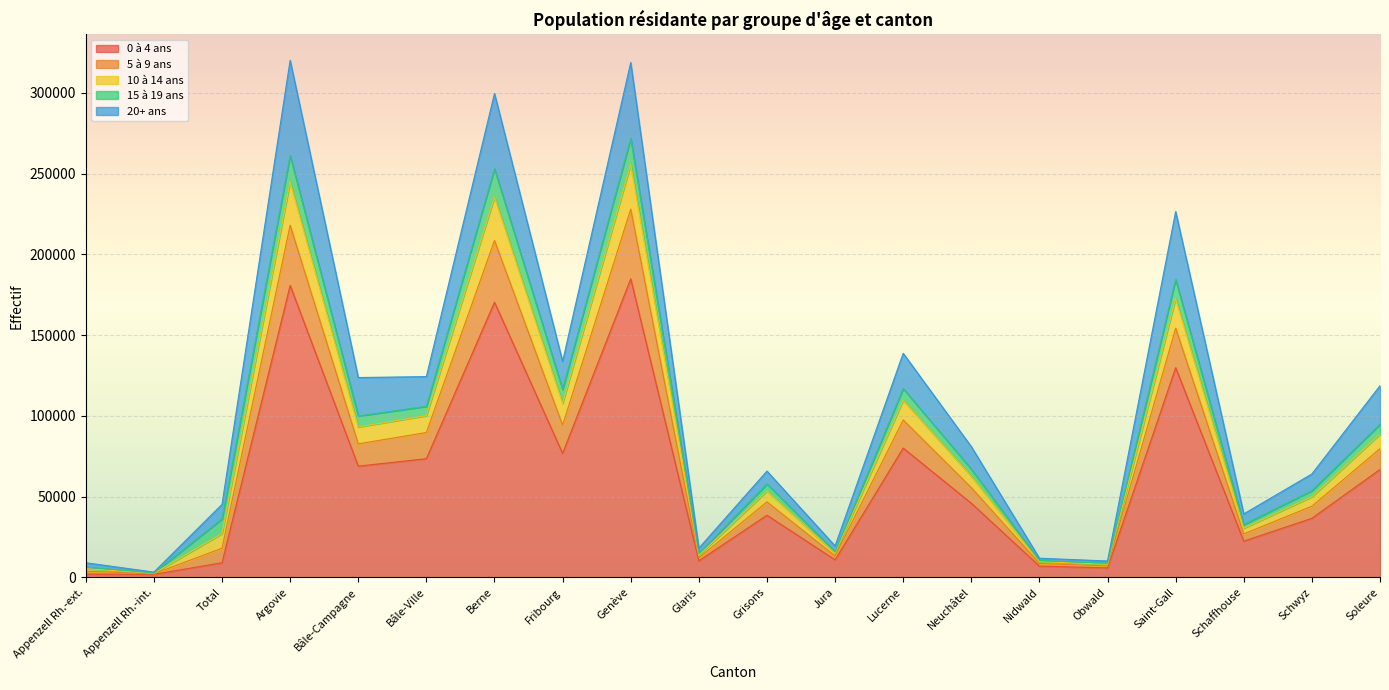

What is the total value across all series at Argovie?

320114